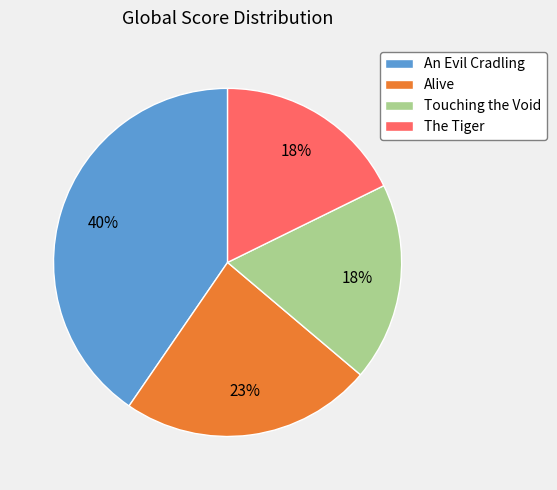

Is there a majority slice in this chart?

No